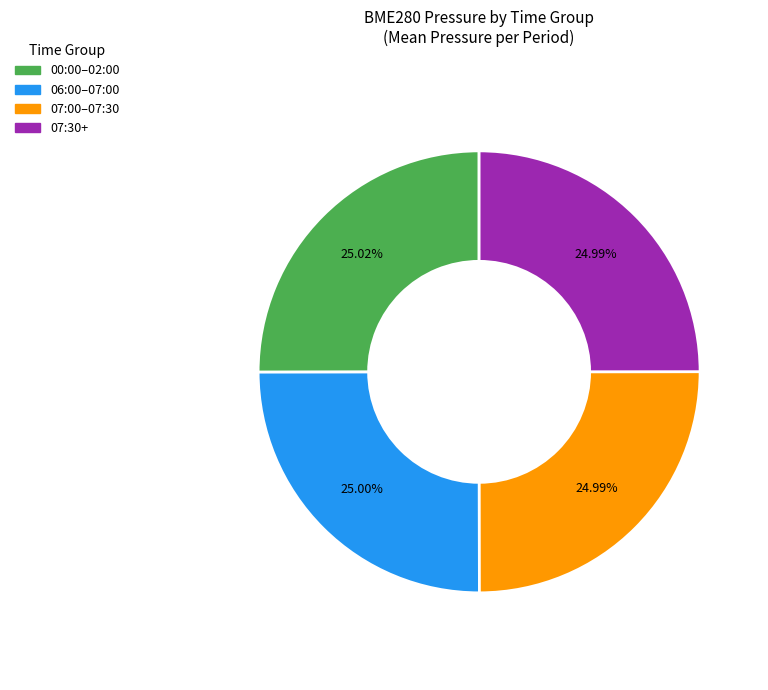

Is there any slice that represents more than half of the pie?

No